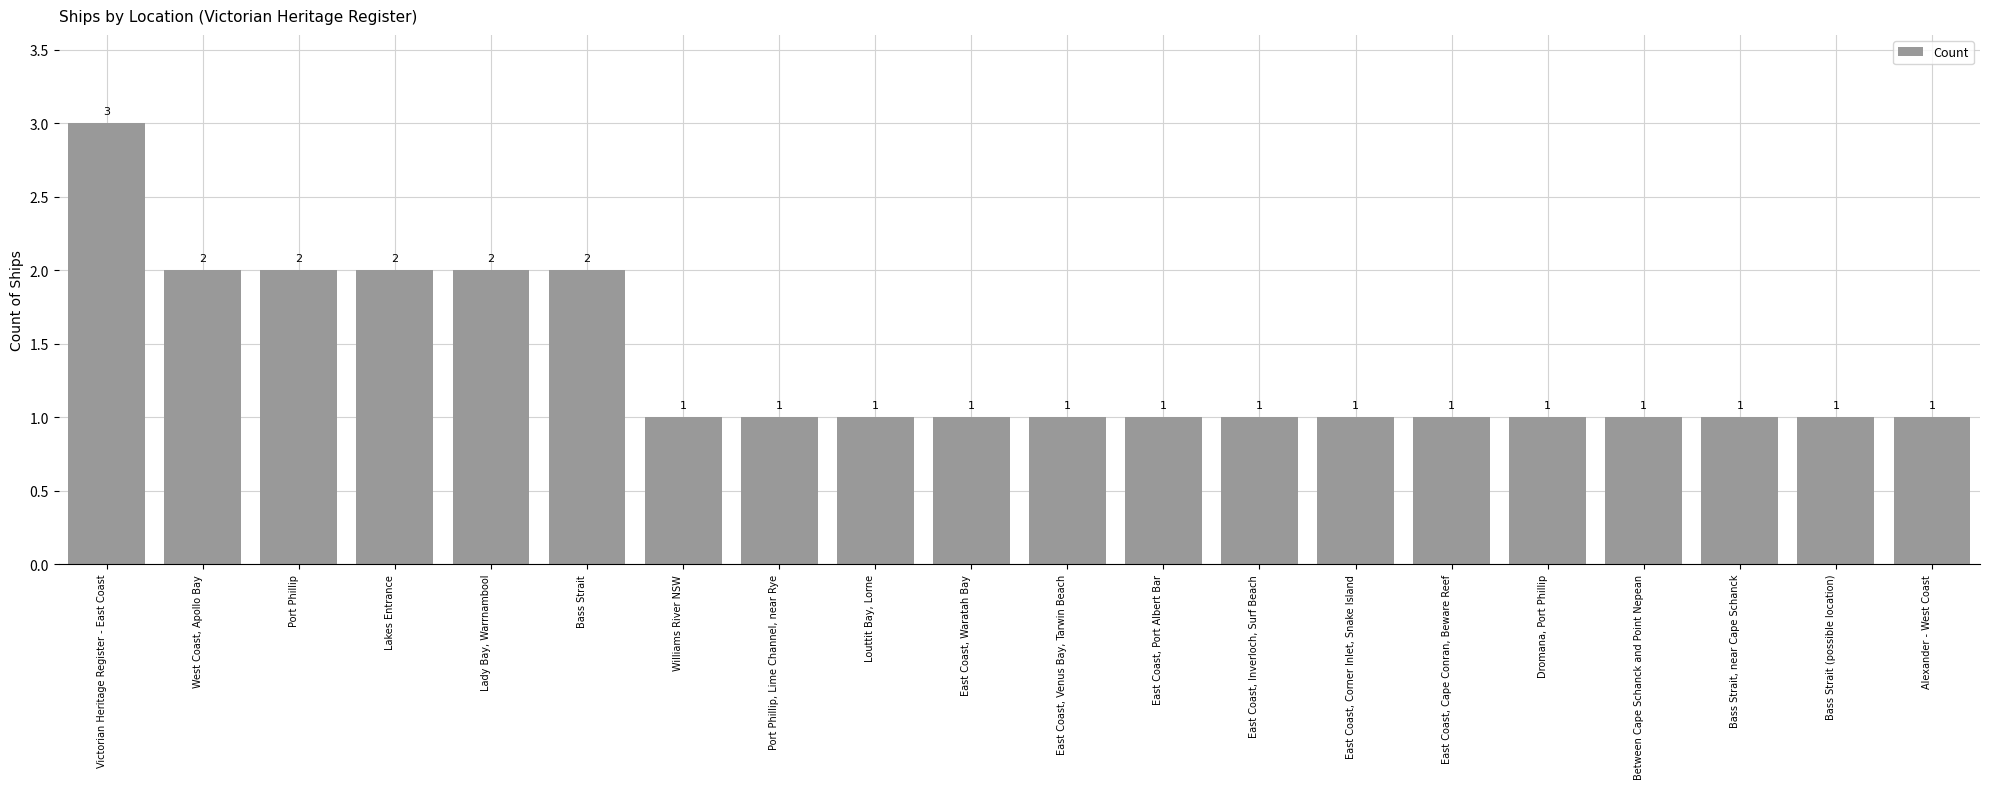

Count the values in the range 1 to 2.

19